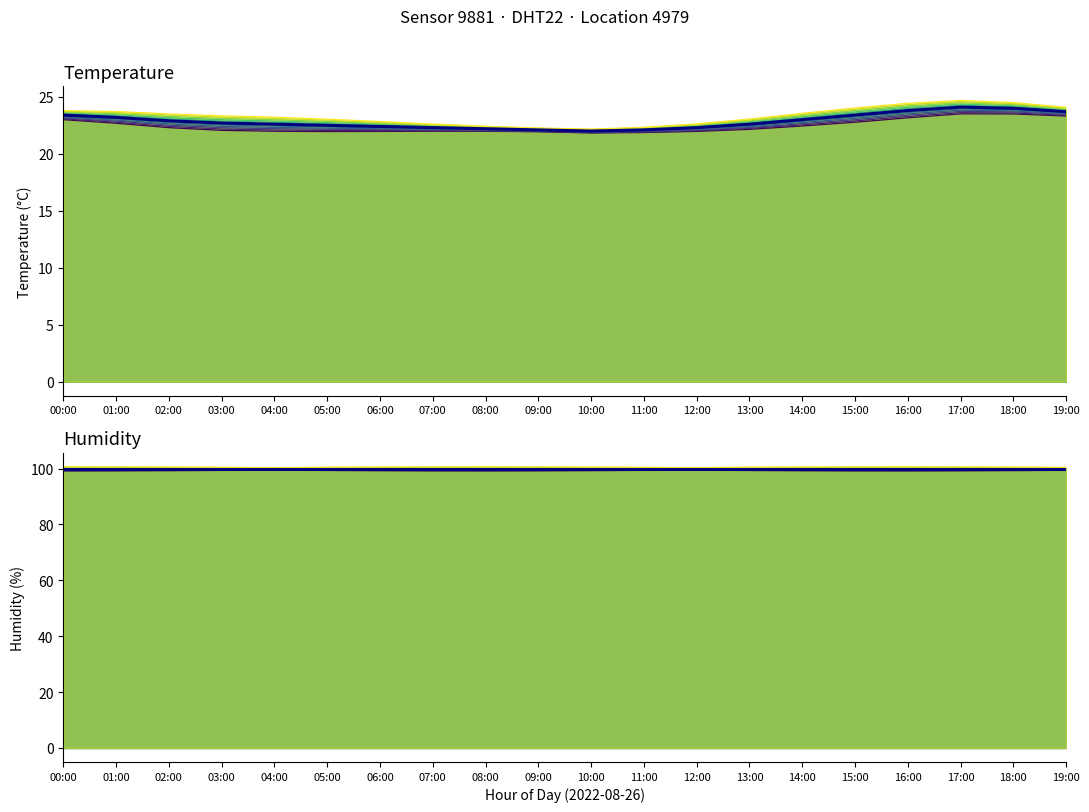

How many categories are shown in the chart?

20